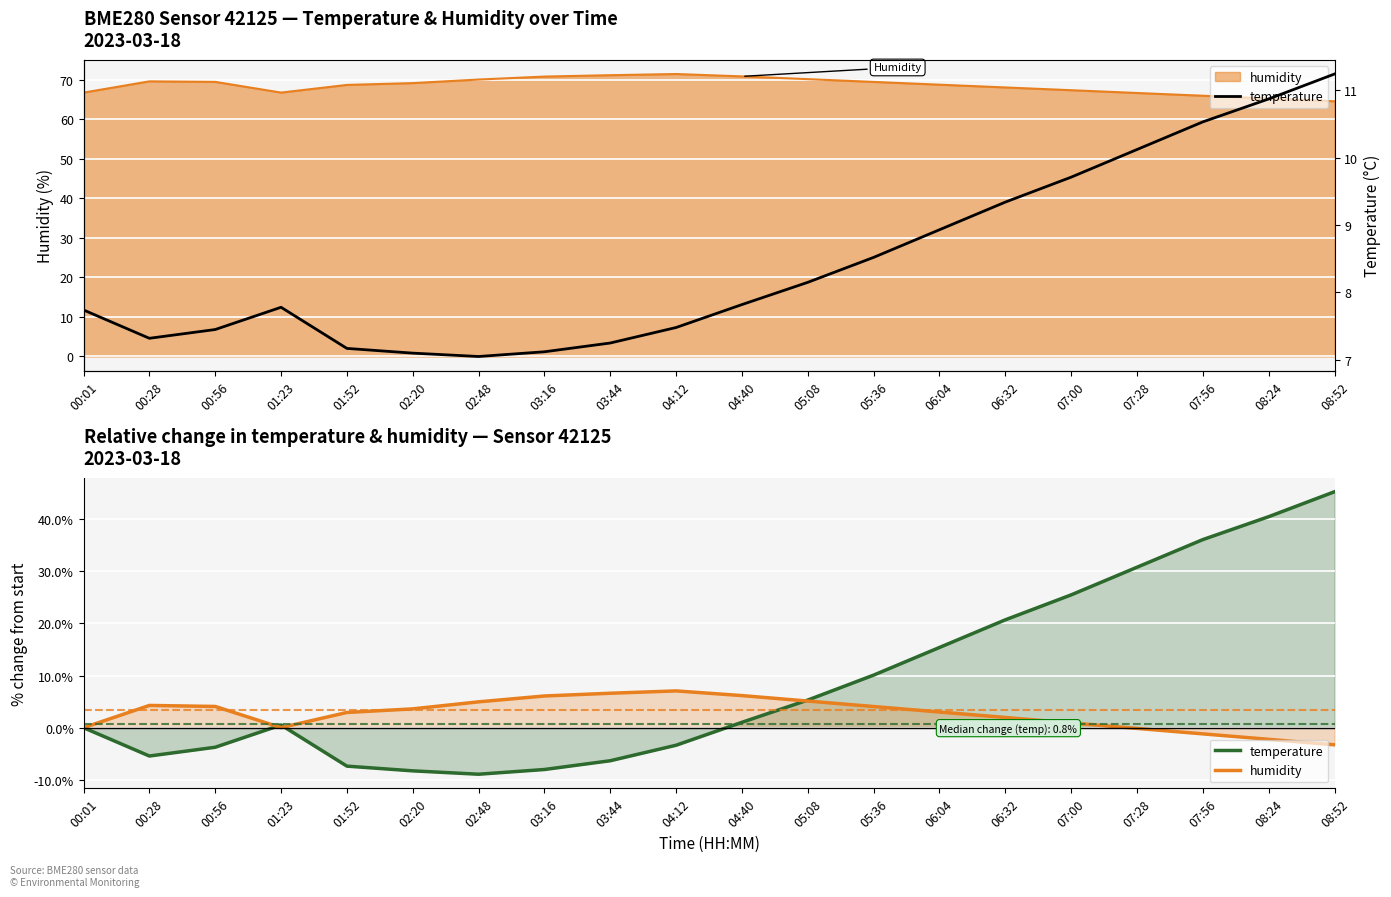

Rank the series at 06:32 from lowest to highest value.

humidity, temperature